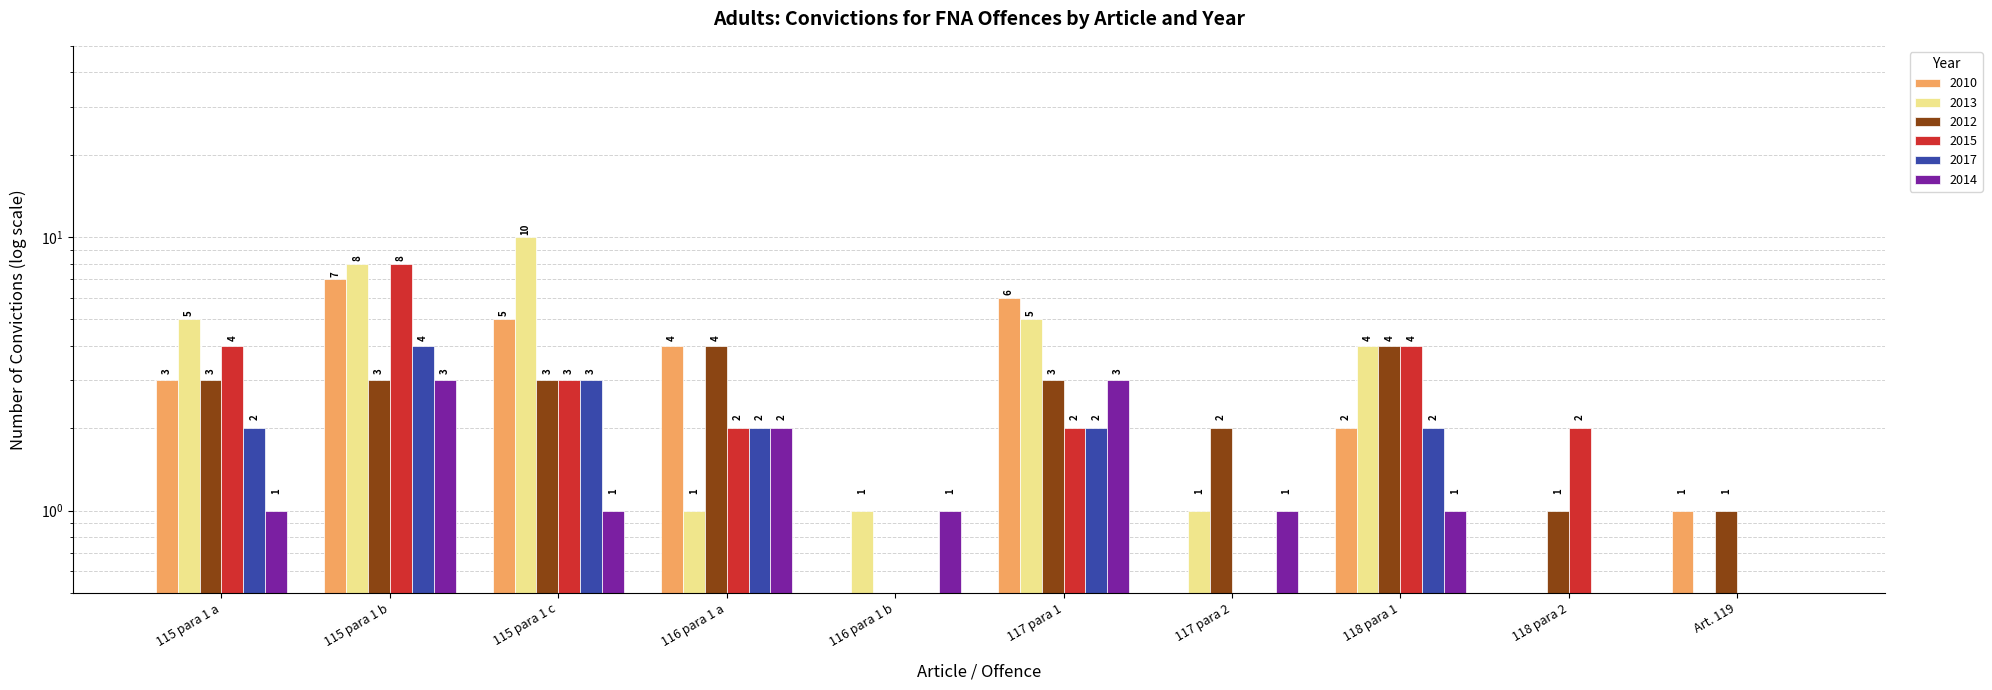

Are the bars grouped side by side (vs. stacked)?

Yes